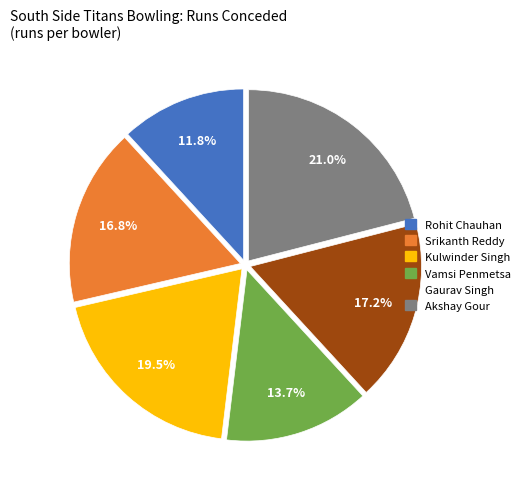

Is it true that Gaurav Singh is 30% of the pie?

False